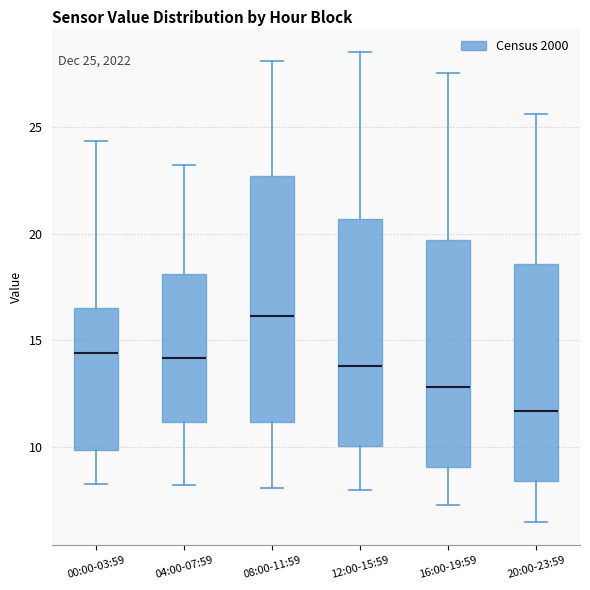

Comparing the boxes themselves (not the whiskers), which one is the tallest?

08:00-11:59